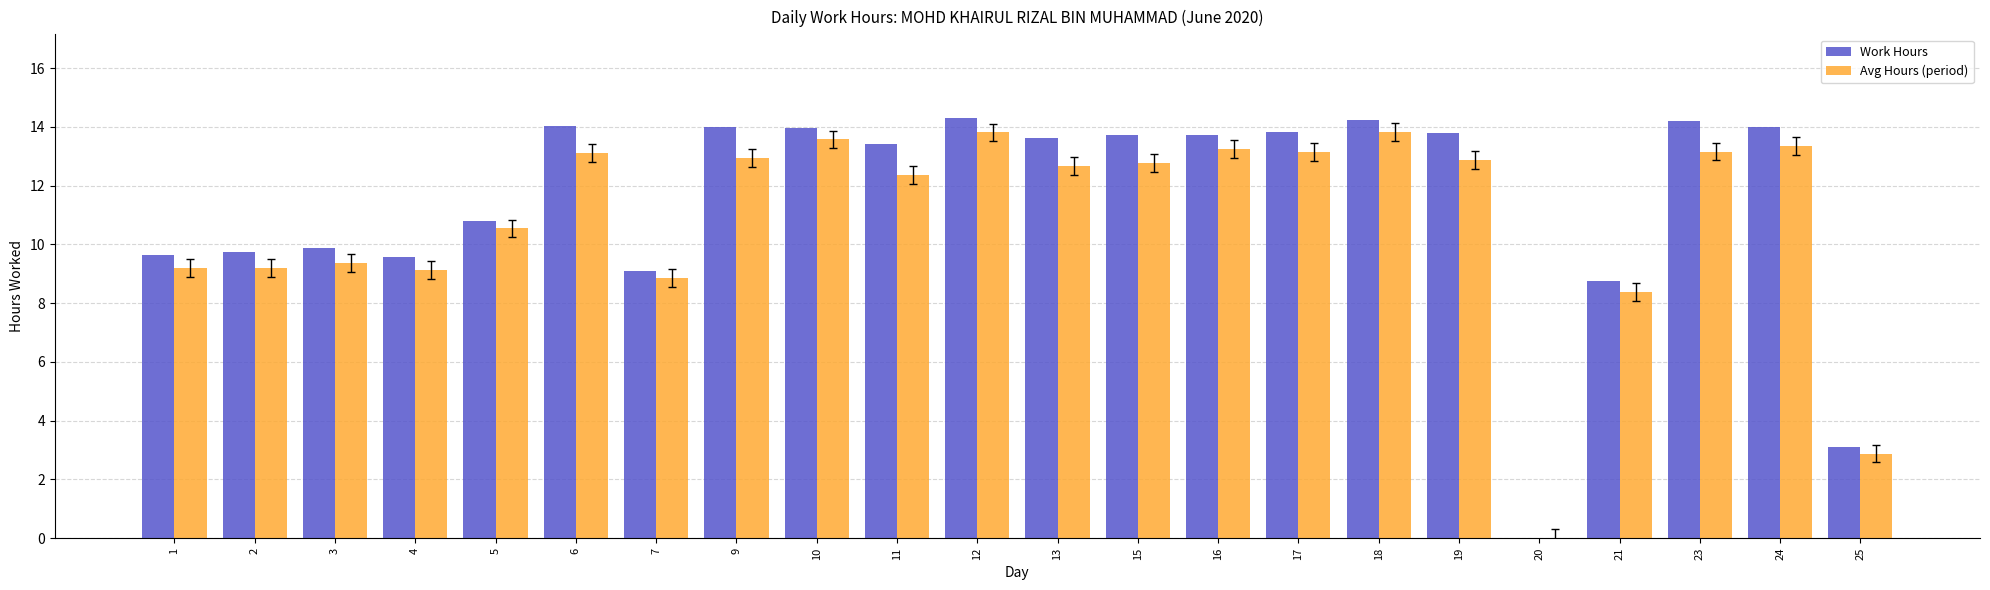

Reading right to left, transcribe all the data shown in this chart.

Work Hours: 3.1	14.0	14.2	8.7	0.0	13.8	14.2	13.8	13.7	13.7	13.6	14.3	13.4	14.0	14.0	9.1	14.0	10.8	9.6	9.9	9.7	9.6
Avg Hours (period): 2.9	13.4	13.2	8.4	0.0	12.9	13.8	13.2	13.3	12.8	12.7	13.8	12.4	13.6	12.9	8.8	13.1	10.5	9.1	9.4	9.2	9.2